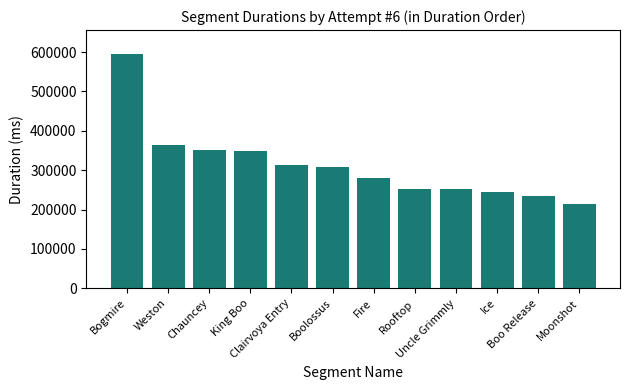

What is the change in value from Weston to Ice?

-117763